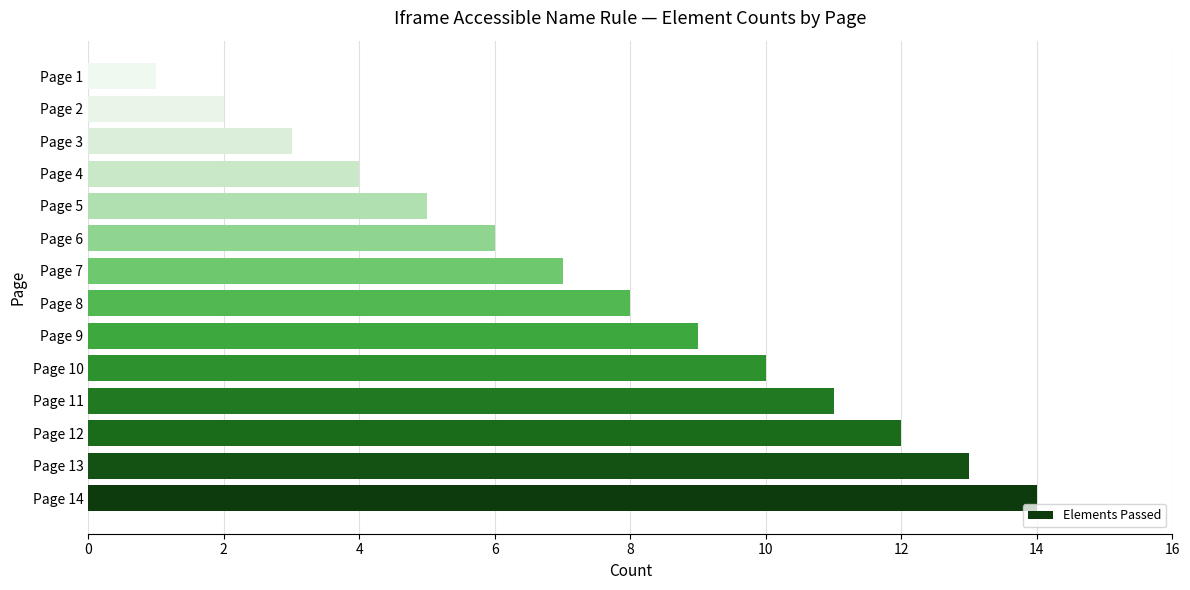

Are the bars grouped side by side (vs. stacked)?

No